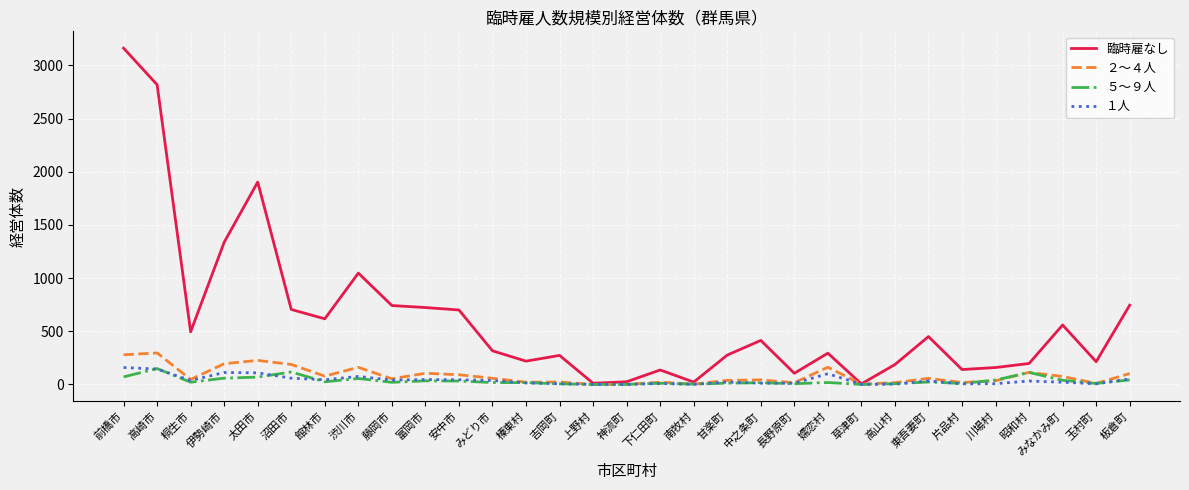

What position from the left is 玉村町?

30